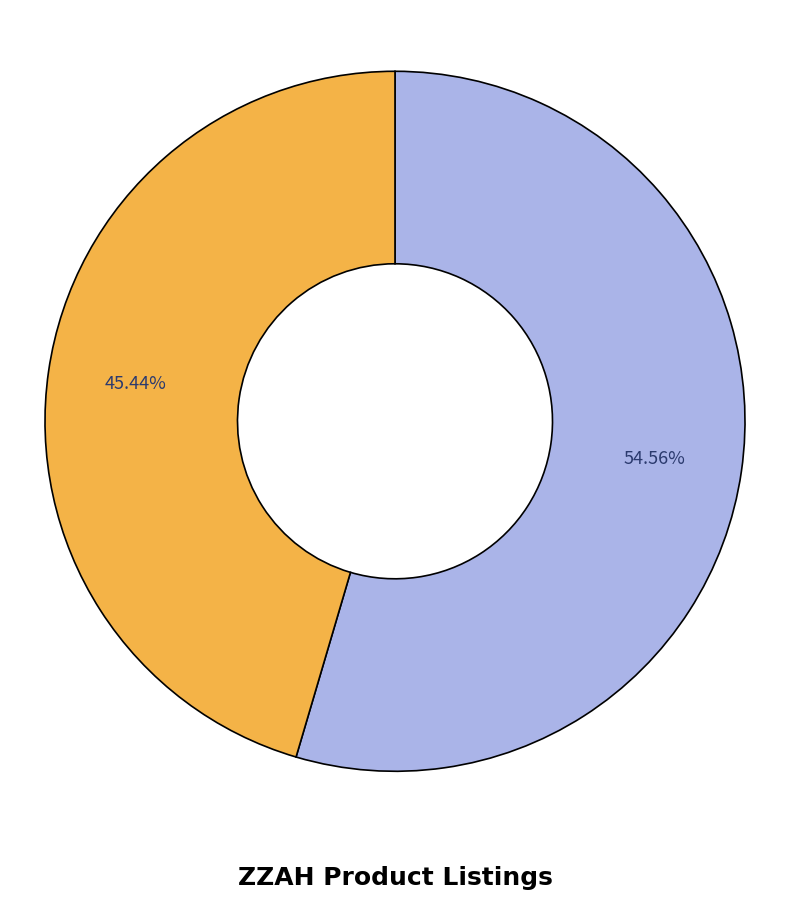

Is there any slice that represents more than half of the pie?

Yes